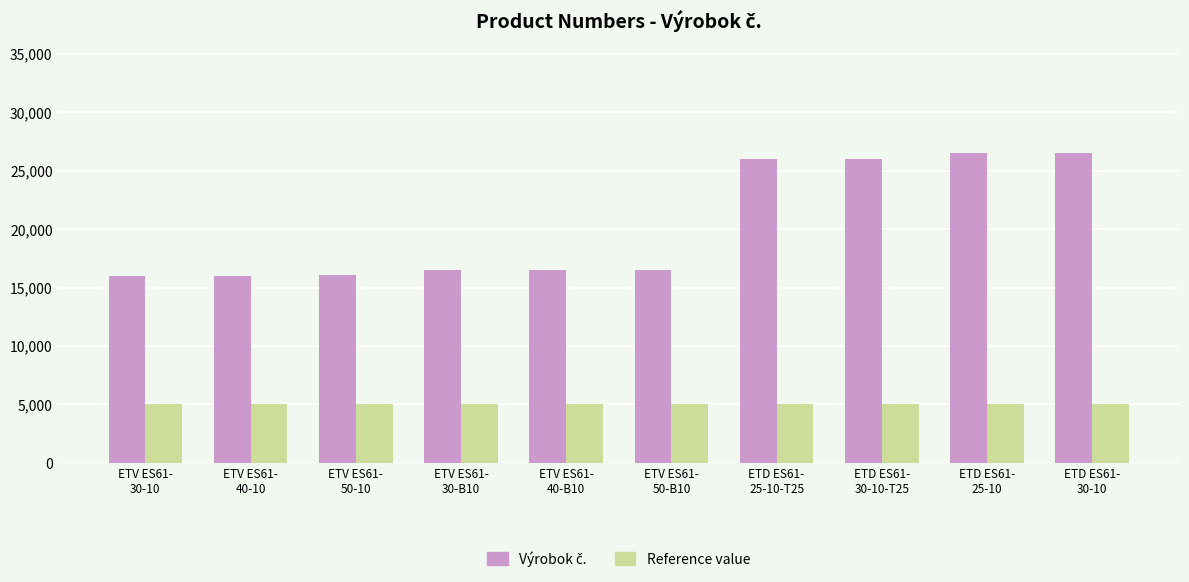

What position from the right is ETD ES61-
25-10?

2